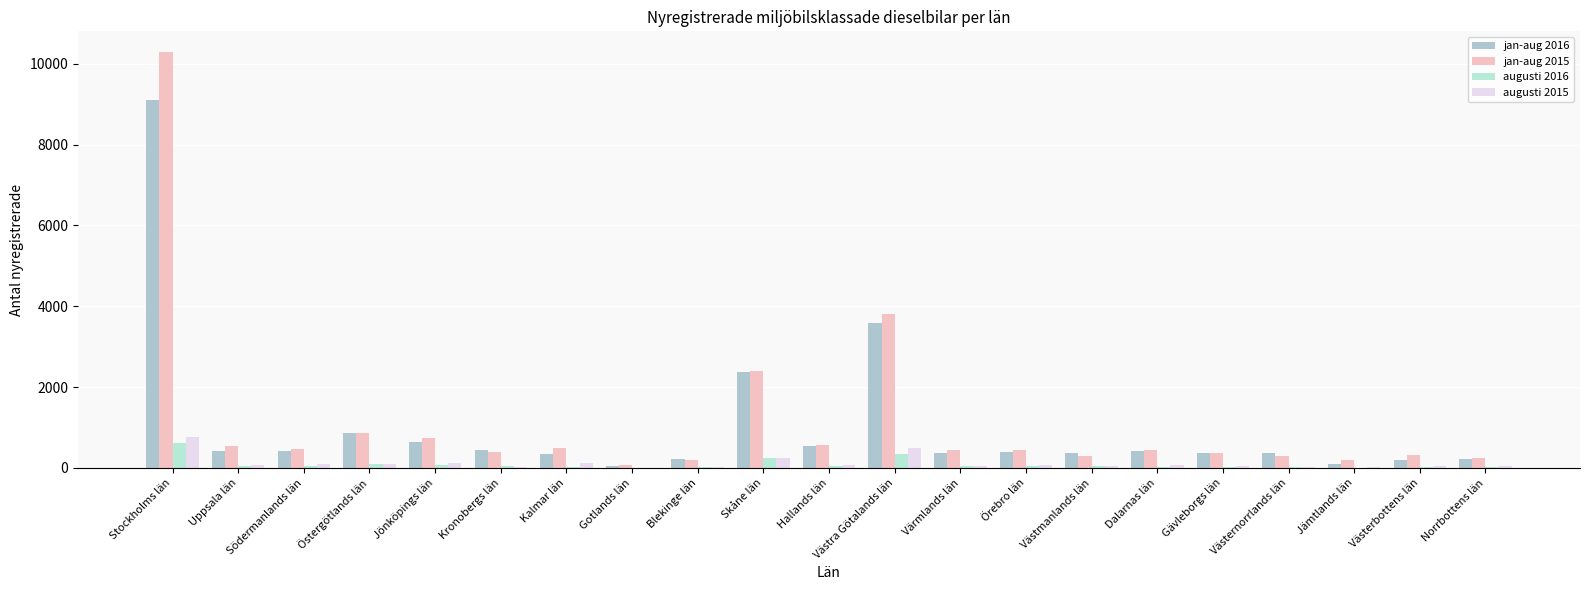

Read the augusti 2015 value at Skåne län, to the nearest 10.

250